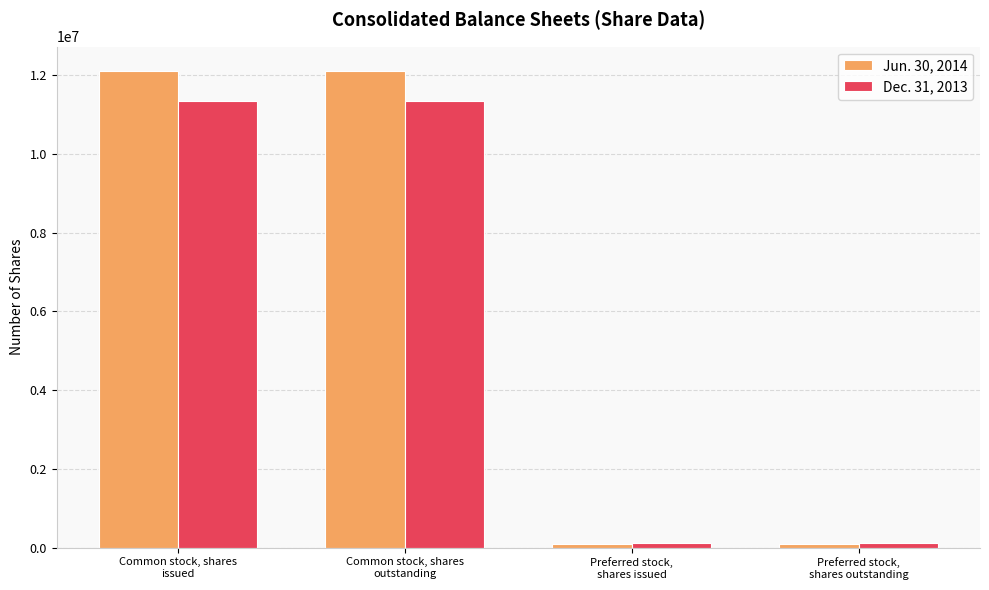

The value of Jun. 30, 2014 at Common stock, shares
issued is 12113392. True or false?

True